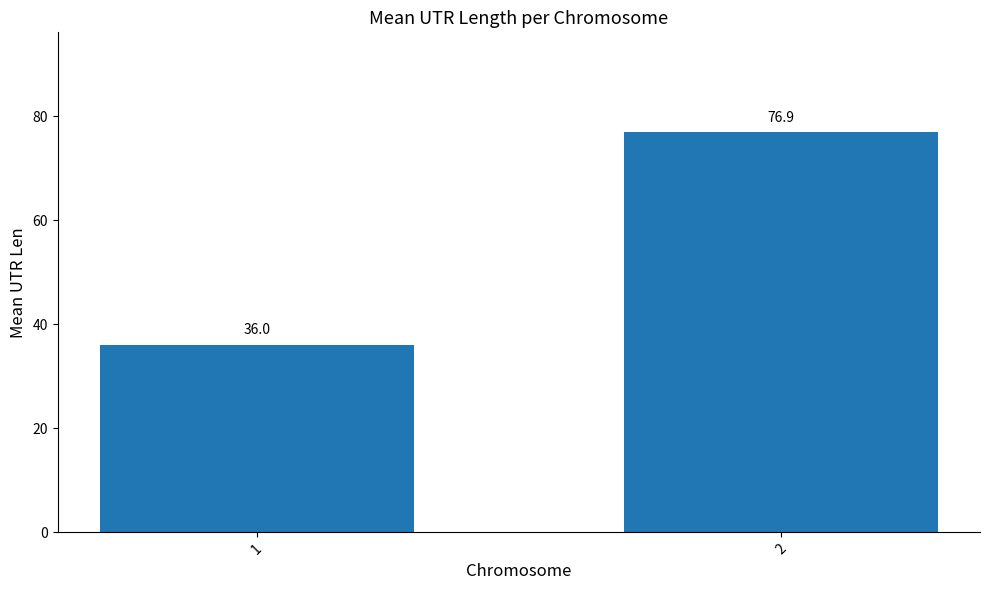

The chart shows a value of 46.9 at 1. True or false?

False